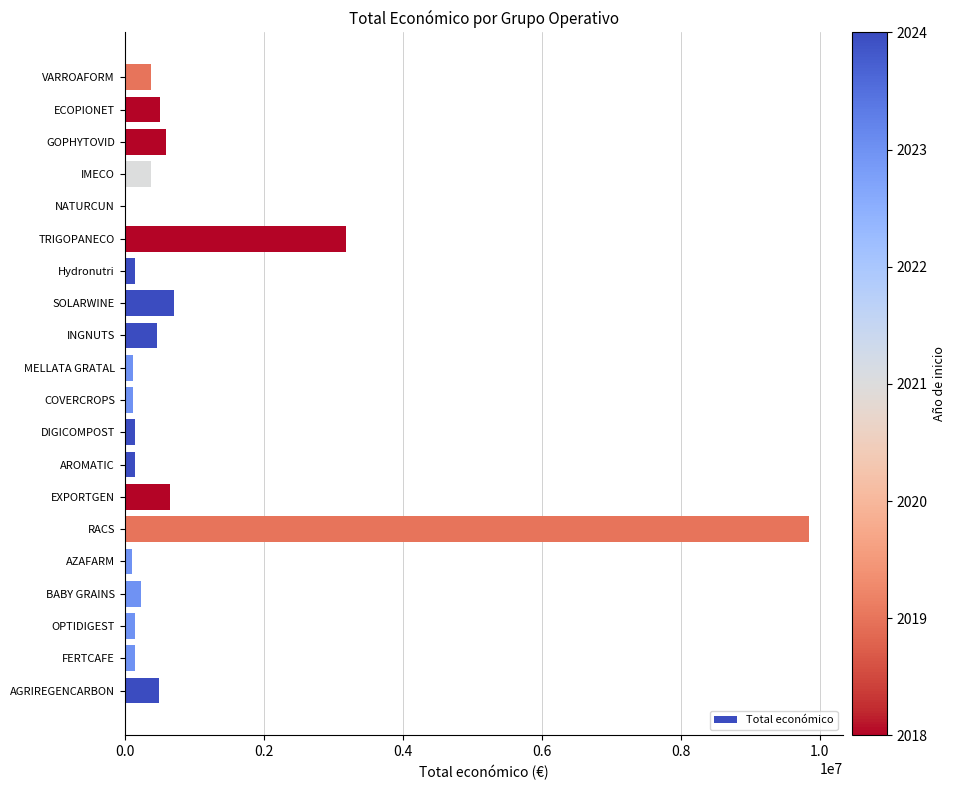

Between VARROAFORM and NATURCUN, which is larger?

VARROAFORM